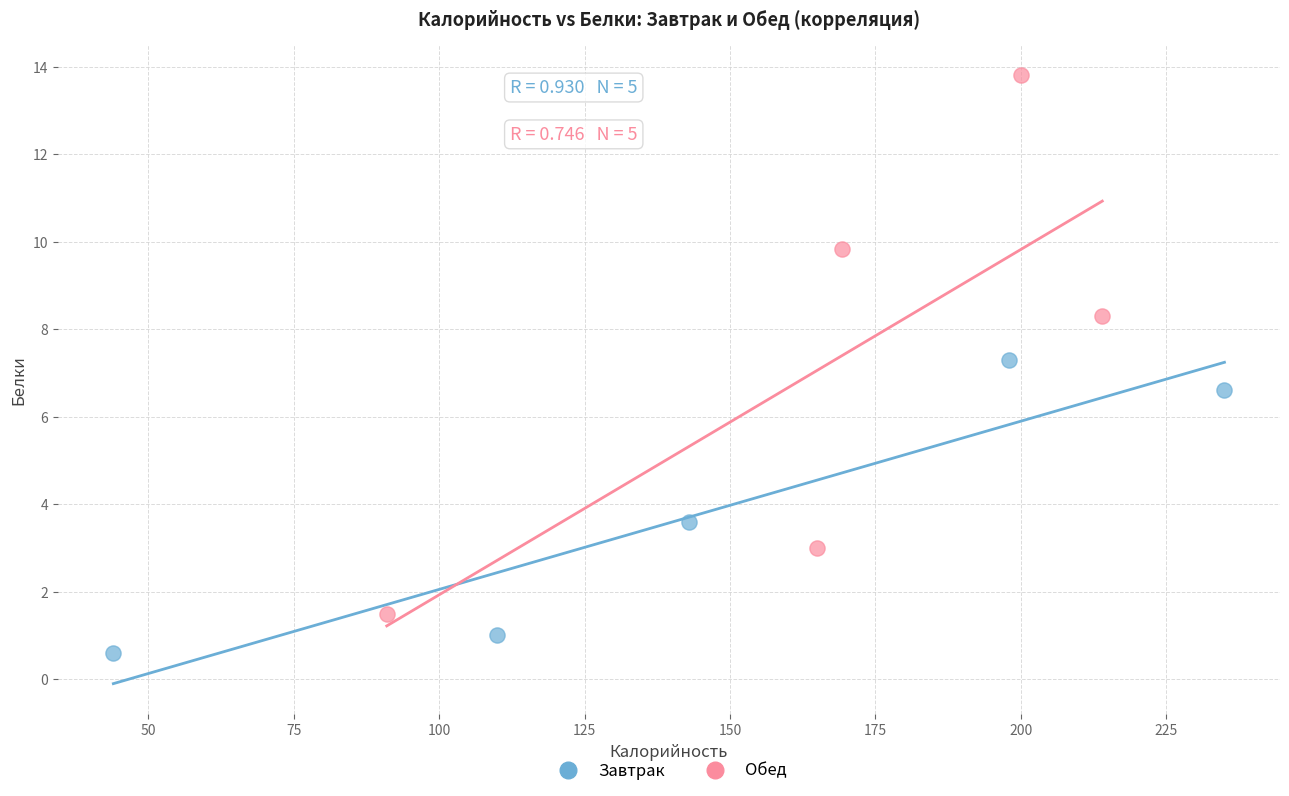

Which series reaches the maximum Y coordinate?

Обед